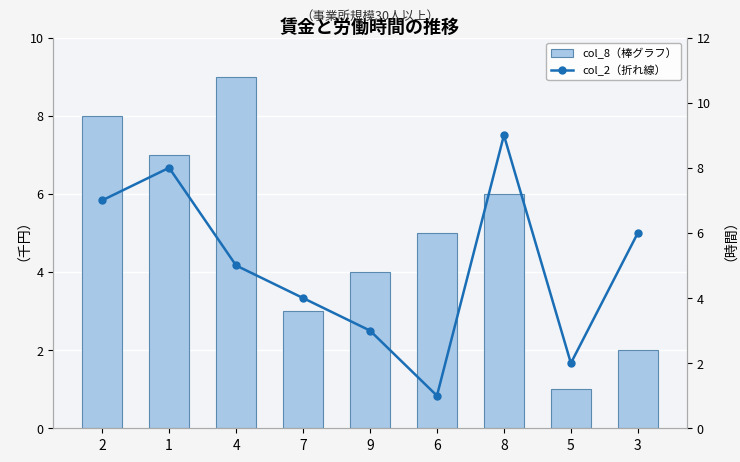

At 8, list the series in order from smallest to largest.

col_8（棒グラフ）, col_2（折れ線）